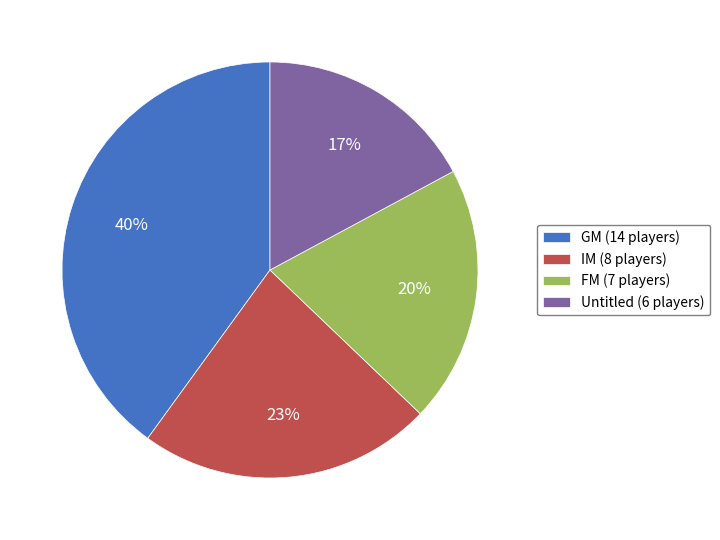

Do Untitled (6 players) and IM (8 players) together represent more than half of the pie?

No